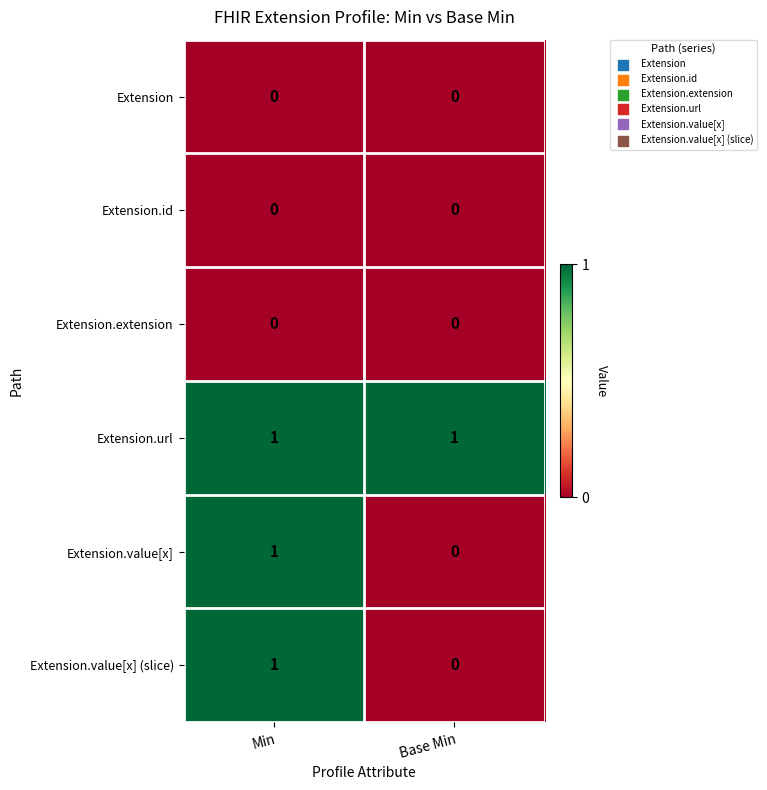

The value of Extension.url at Base Min is 1. True or false?

True